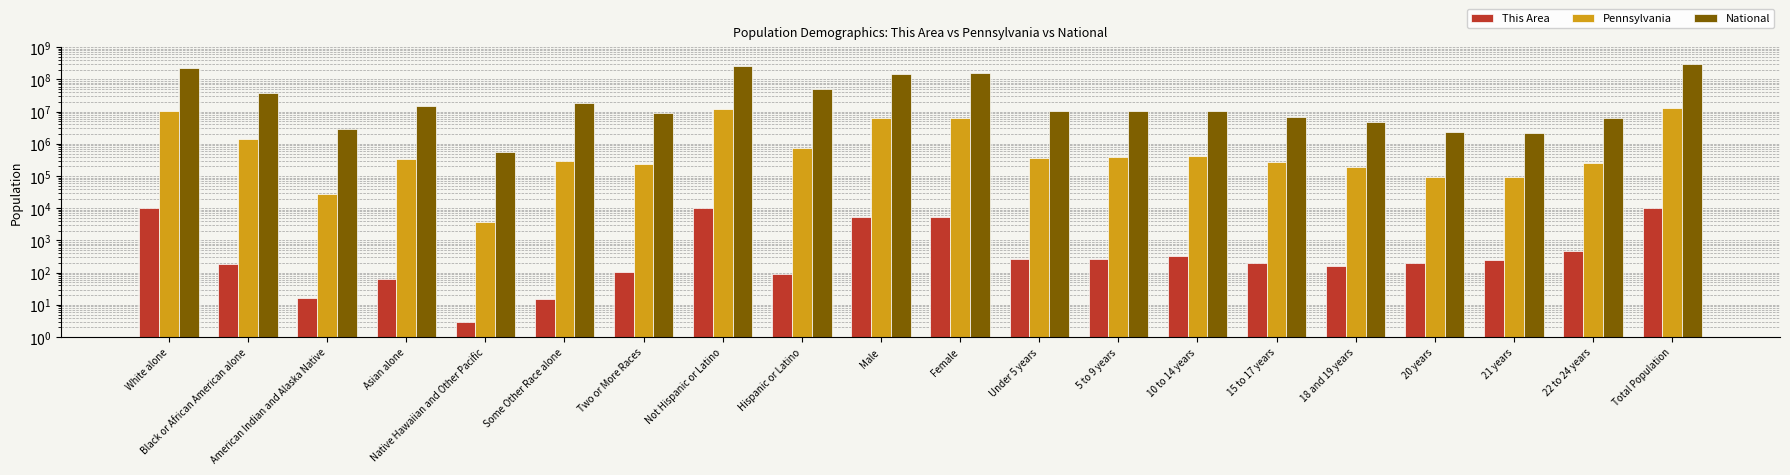

At which category is the sum across all series the highest?

Total Population